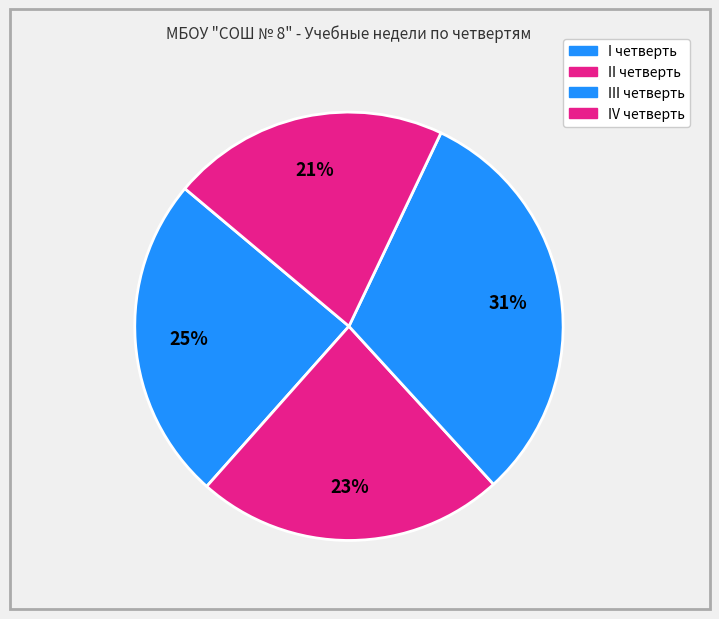

What is the ratio of the value at III четверть to the value at I четверть?

1.3